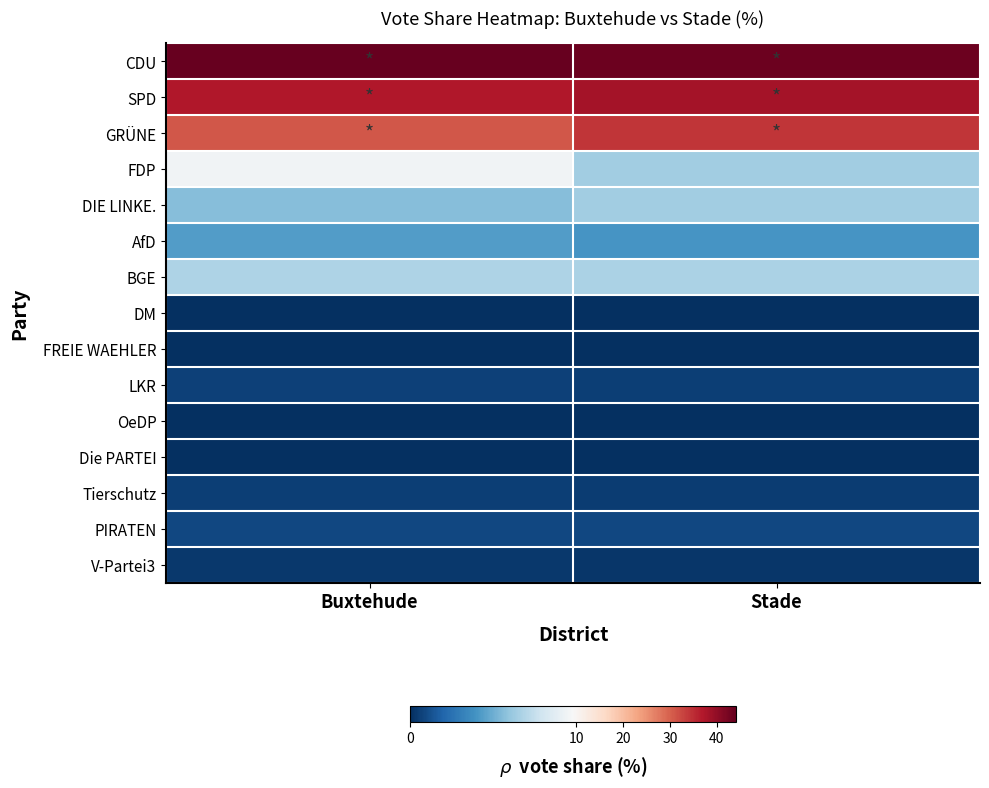

Reading left to right, list all the values displayed in this chart.

CDU: Buxtehude=44.0	Stade=43.4
SPD: Buxtehude=37.1	Stade=38.1
GRÜNE: Buxtehude=31.0	Stade=34.2
FDP: Buxtehude=9.0	Stade=6.1
DIE LINKE.: Buxtehude=5.4	Stade=6.1
AfD: Buxtehude=4.1	Stade=3.8
BGE: Buxtehude=6.5	Stade=6.4
DM: Buxtehude=0.0	Stade=0.0
FREIE WAEHLER: Buxtehude=0.0	Stade=0.0
LKR: Buxtehude=0.6	Stade=0.5
OeDP: Buxtehude=0.1	Stade=0.0
Die PARTEI: Buxtehude=0.1	Stade=0.1
Tierschutz: Buxtehude=0.5	Stade=0.5
PIRATEN: Buxtehude=0.8	Stade=0.8
V-Partei3: Buxtehude=0.3	Stade=0.2